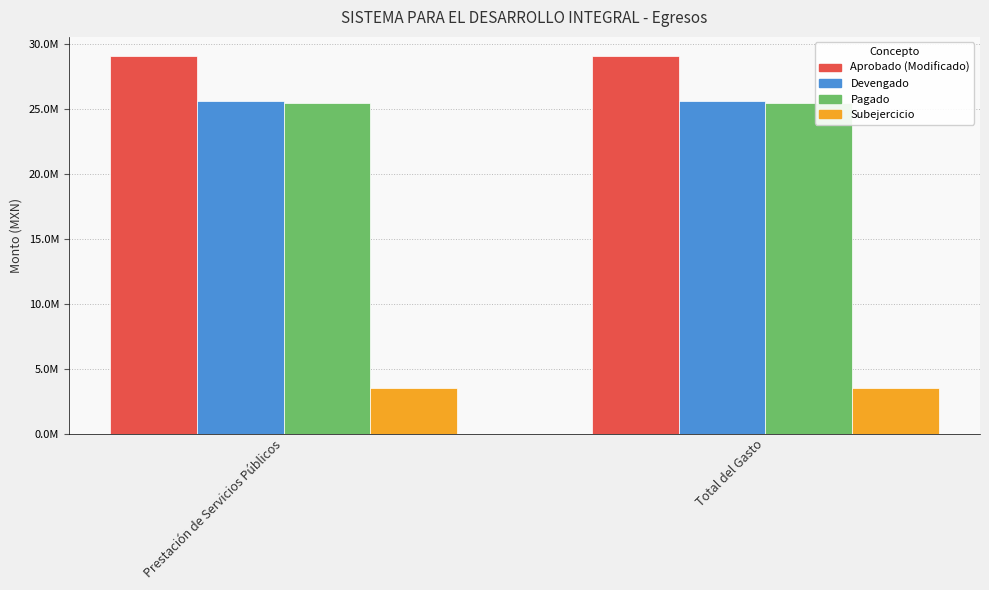

True or false: Devengado has a value of 25611296.4 at Prestación de Servicios Públicos.

True